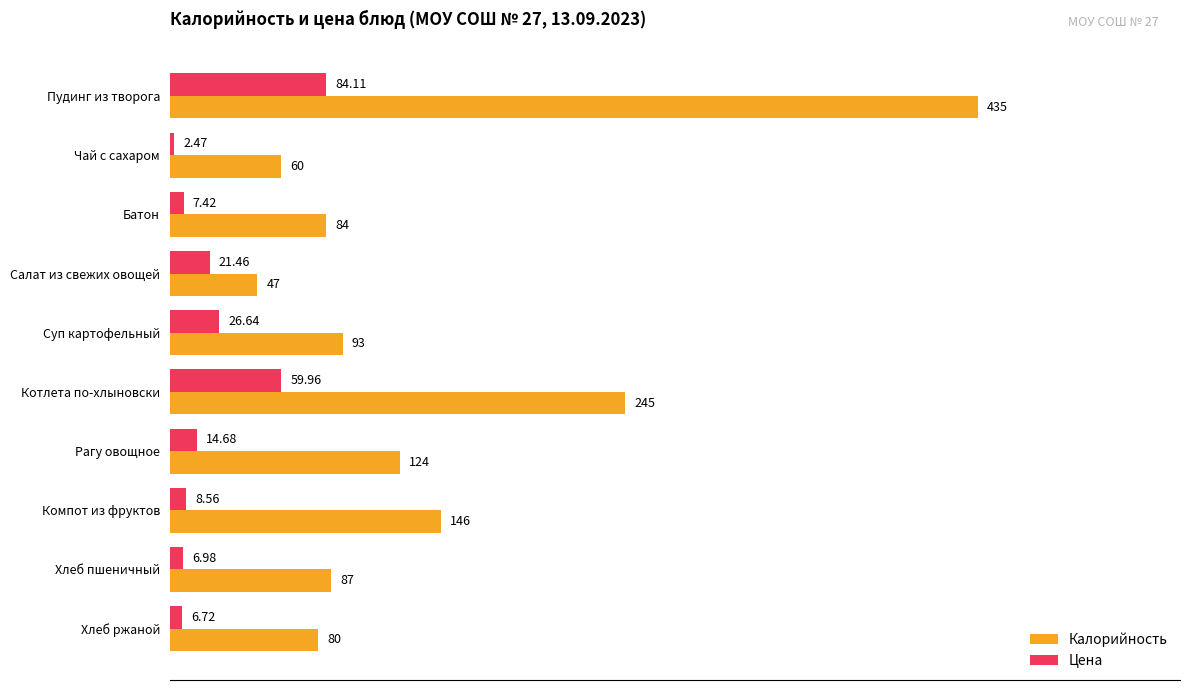

At which category does the chart reach its minimum across all series?

Чай с сахаром